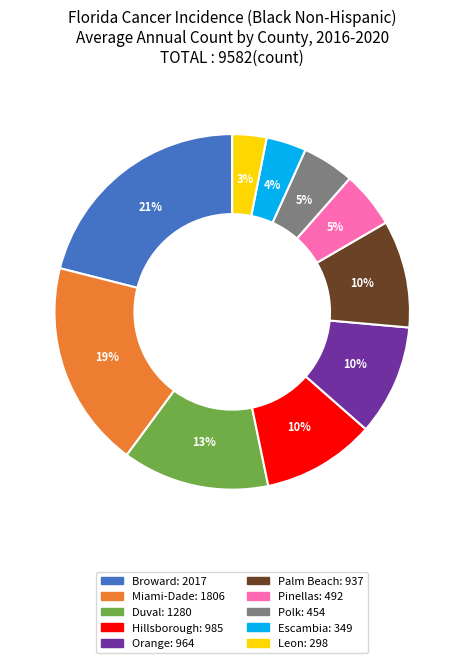

To the nearest percent, what is the average slice percentage?

10%